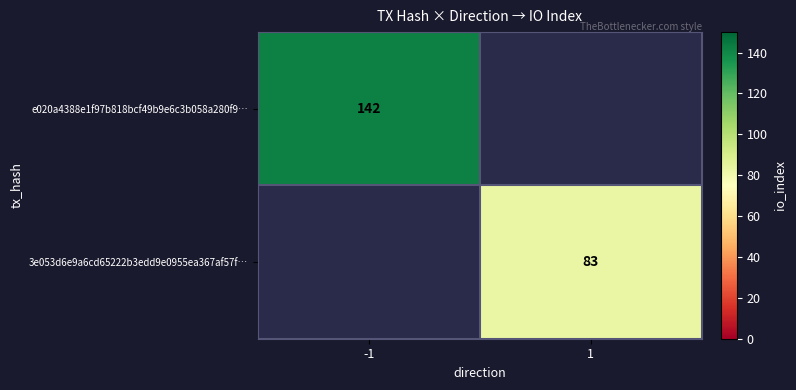

True or false: 3e053d6e9a6cd65222b3edd9e0955ea367af57f… has a value of 138 at 1.

False